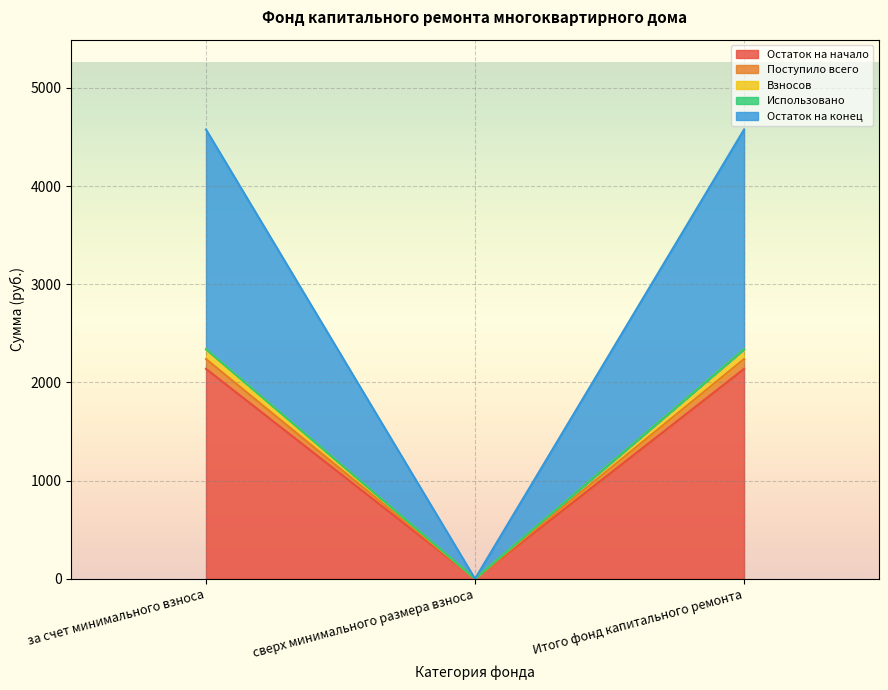

At which label does Остаток на начало reach its minimum?

сверх минимального размера взноса